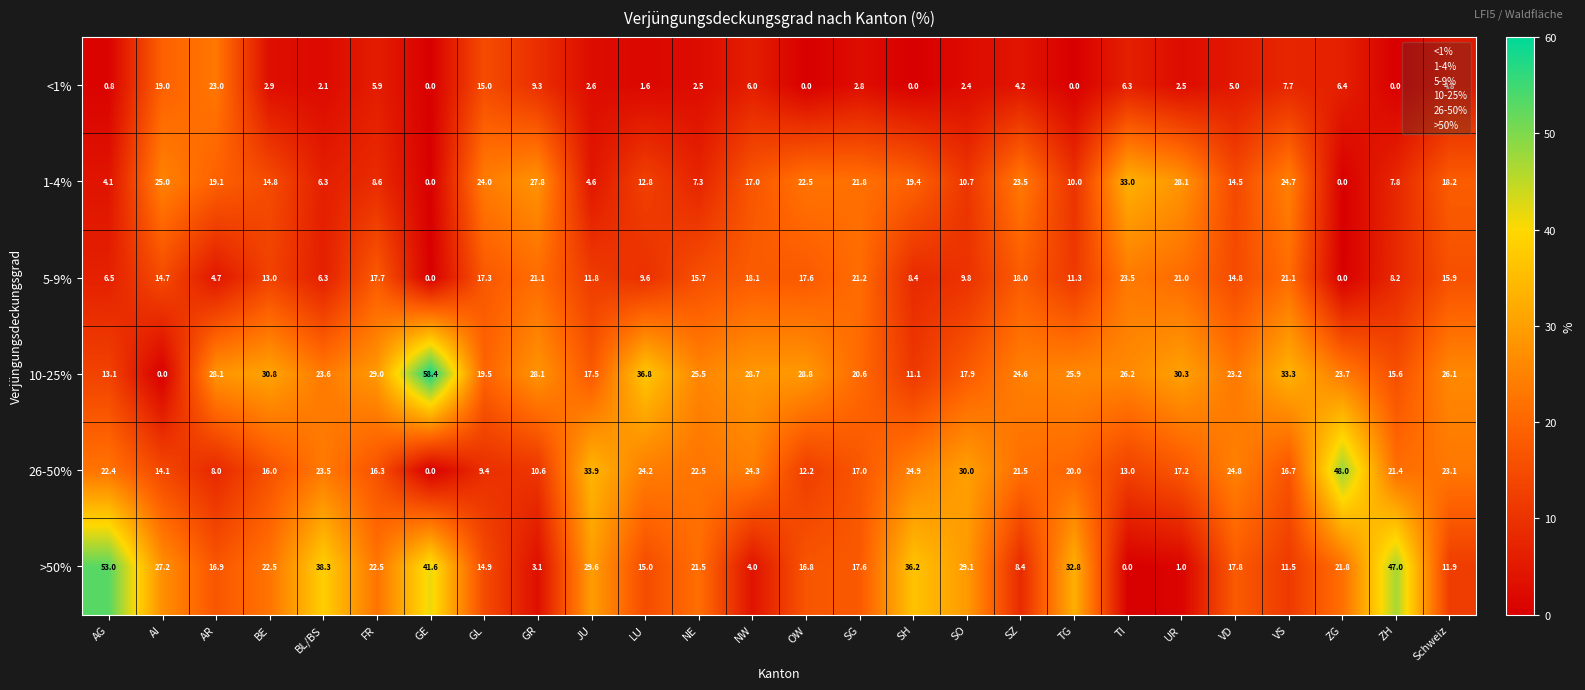

List the series in order of their peak value, highest first.

10-25%, >50%, 26-50%, 1-4%, 5-9%, <1%